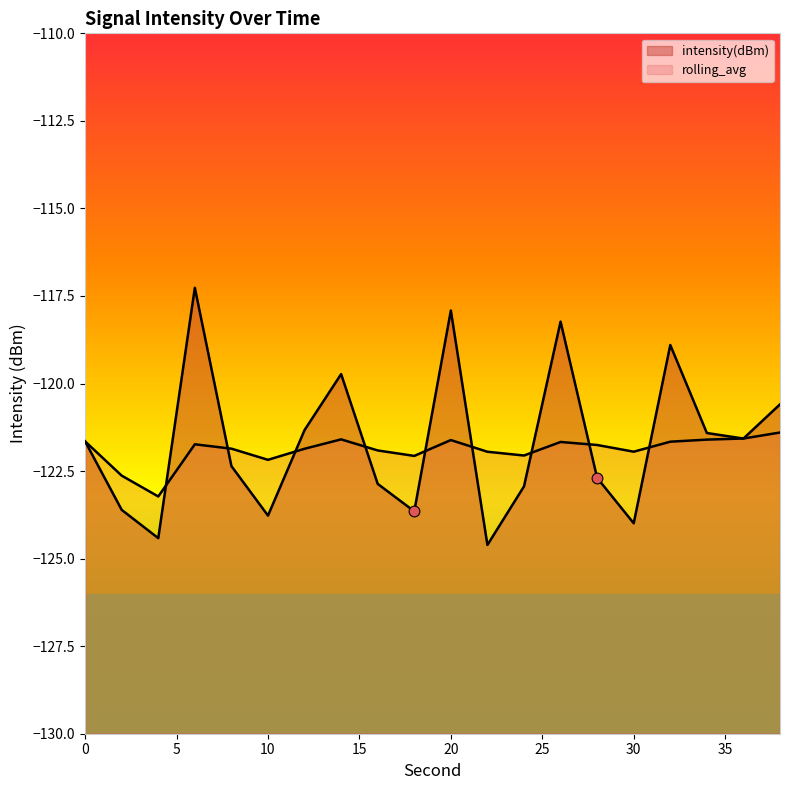

Which series contains the lowest Y value?

intensity(dBm)